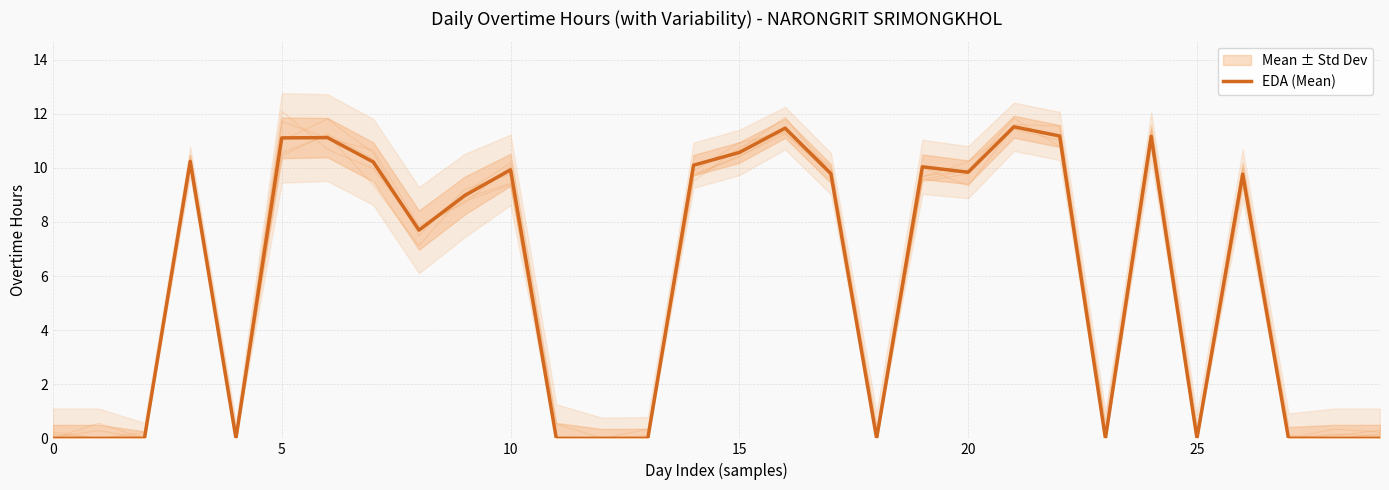

What is the sum of the values at 16 and 21?

23.0